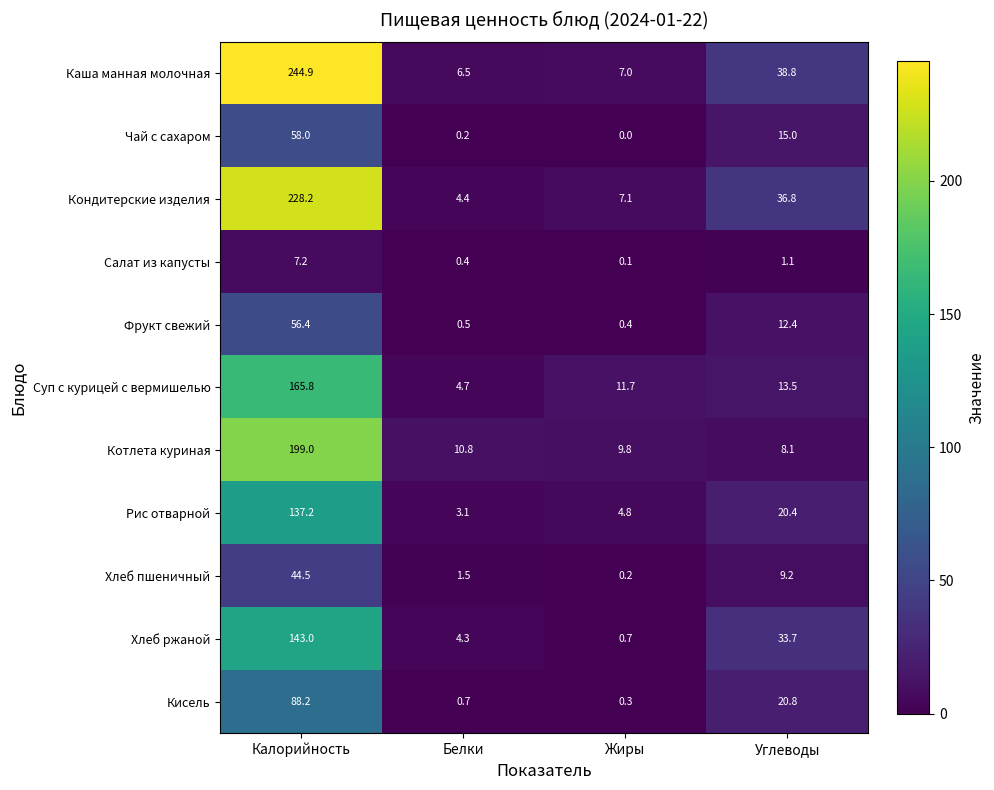

What is the difference between the maximum and minimum values in the Суп с курицей с вермишелью series?

161.1